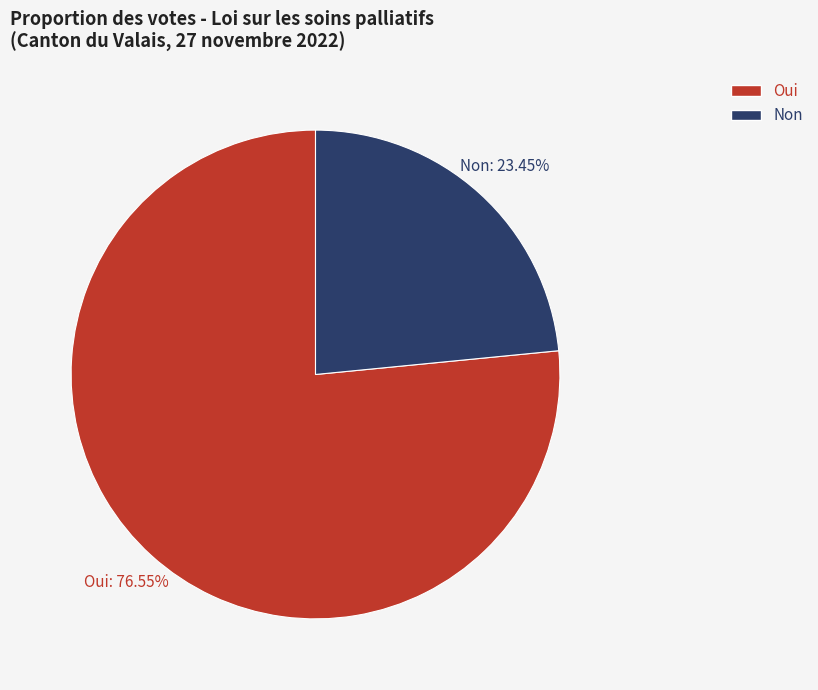

Is it true that Non is 23% of the pie?

True